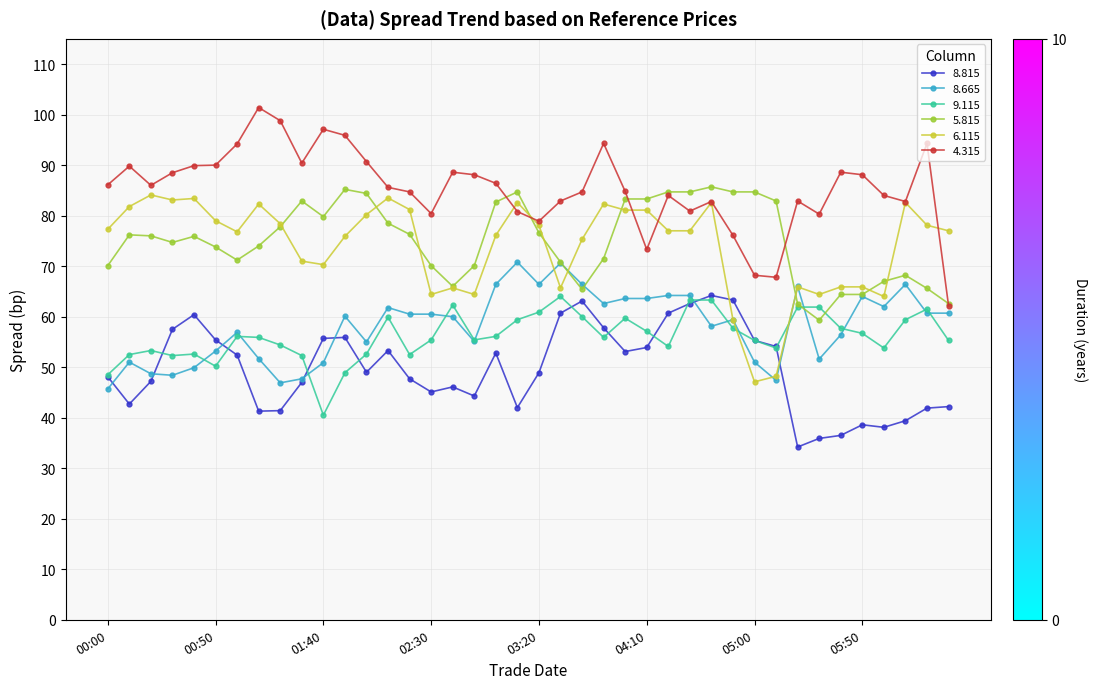

What is the maximum value for 8.665?

70.8